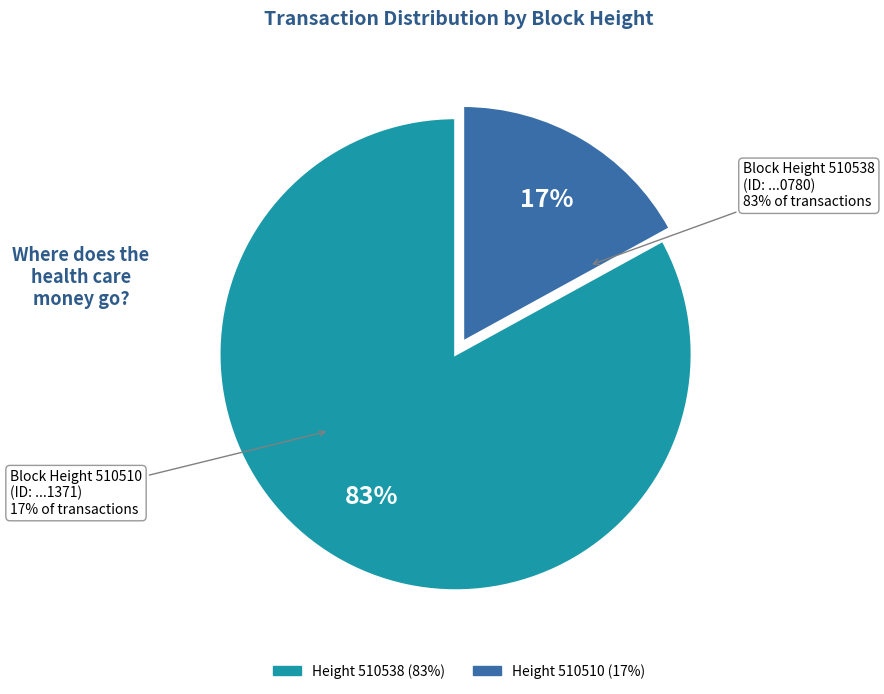

To the nearest percent, what portion does 510538 represent?

83%